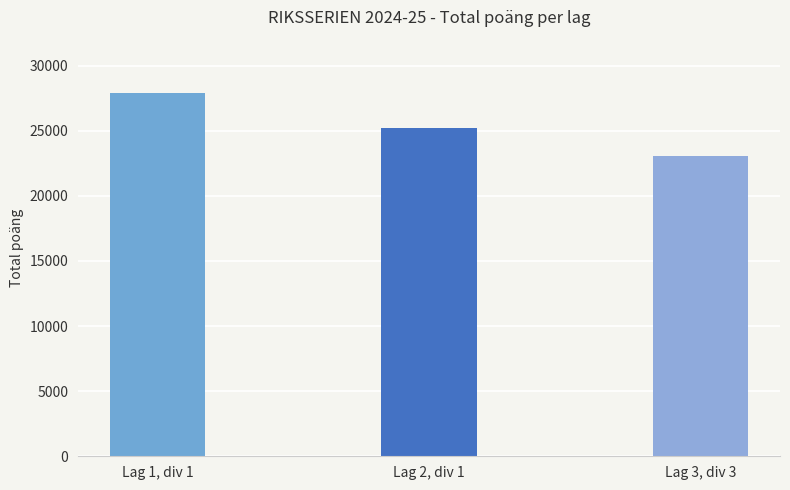

List the labels in order of value, largest first.

Lag 1, div 1, Lag 2, div 1, Lag 3, div 3